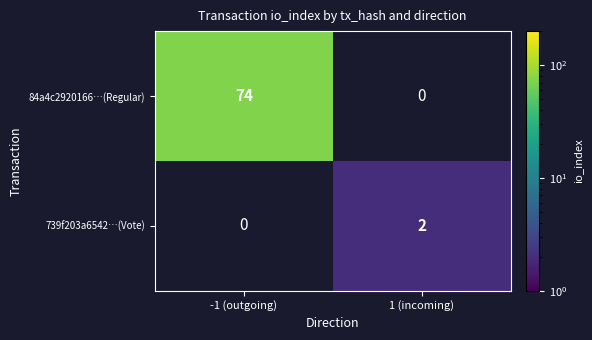

The value of 84a4c2920166…(Regular) at -1 (outgoing) is 74. True or false?

True